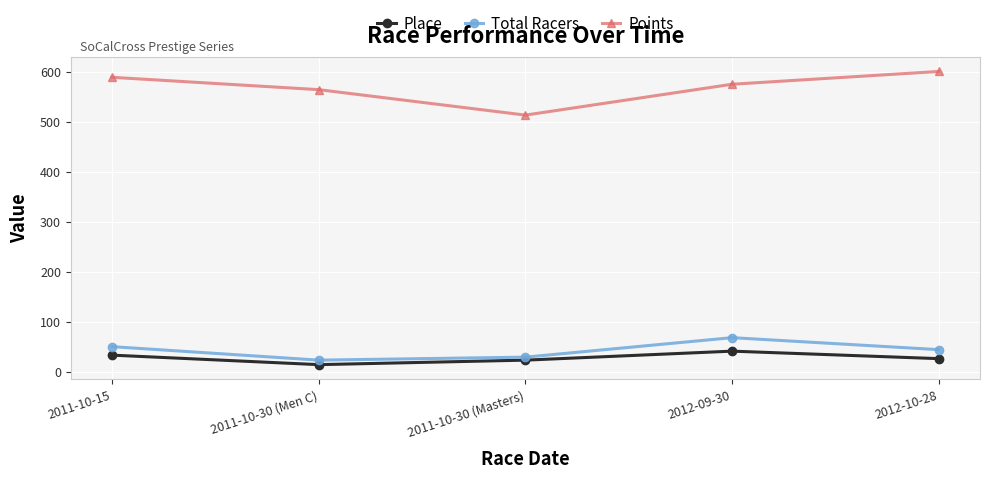

What is the maximum value for Total Racers?

68.0